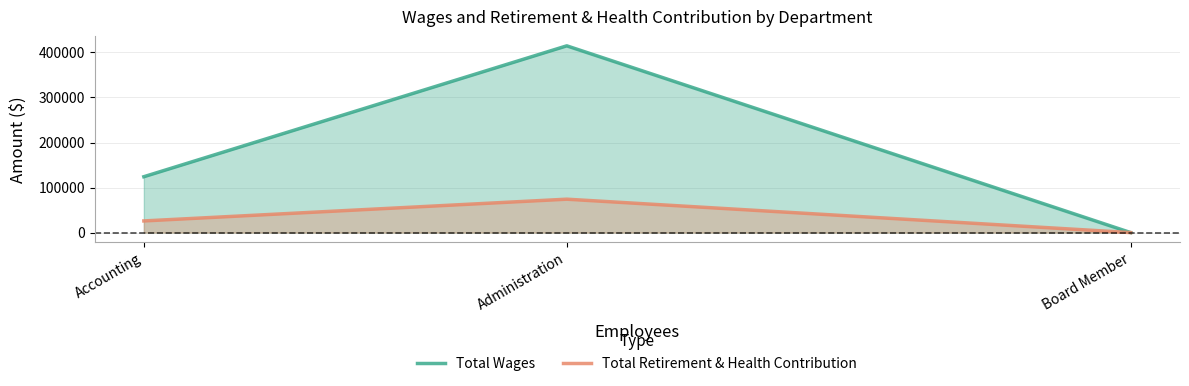

Reading right to left, list all the values displayed in this chart.

Total Wages: Board Member=0	Administration=414687	Accounting=124080
Total Retirement & Health Contribution: Board Member=0	Administration=74171	Accounting=25891